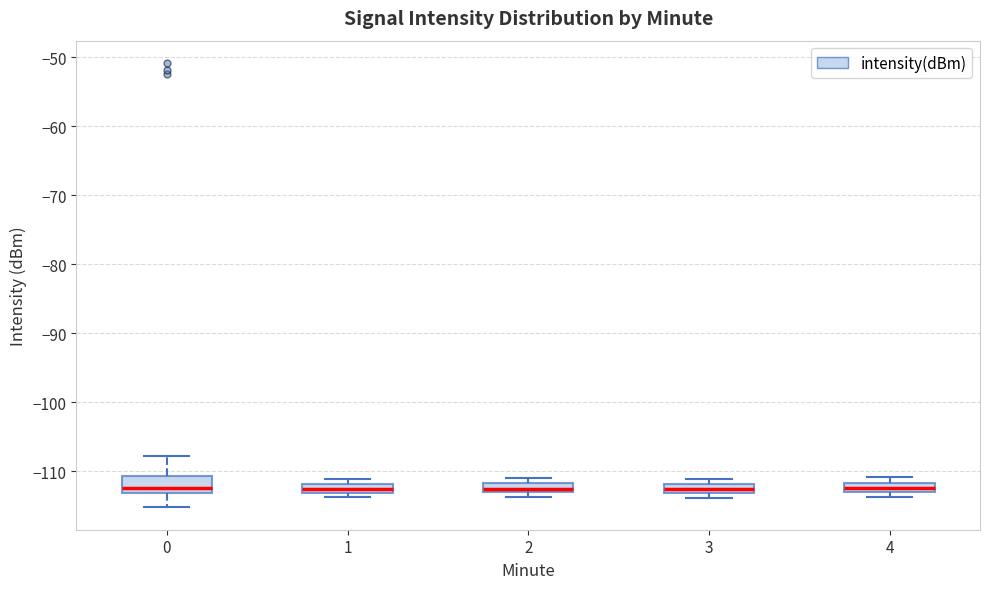

Comparing the boxes themselves (not the whiskers), which one is the tallest?

0